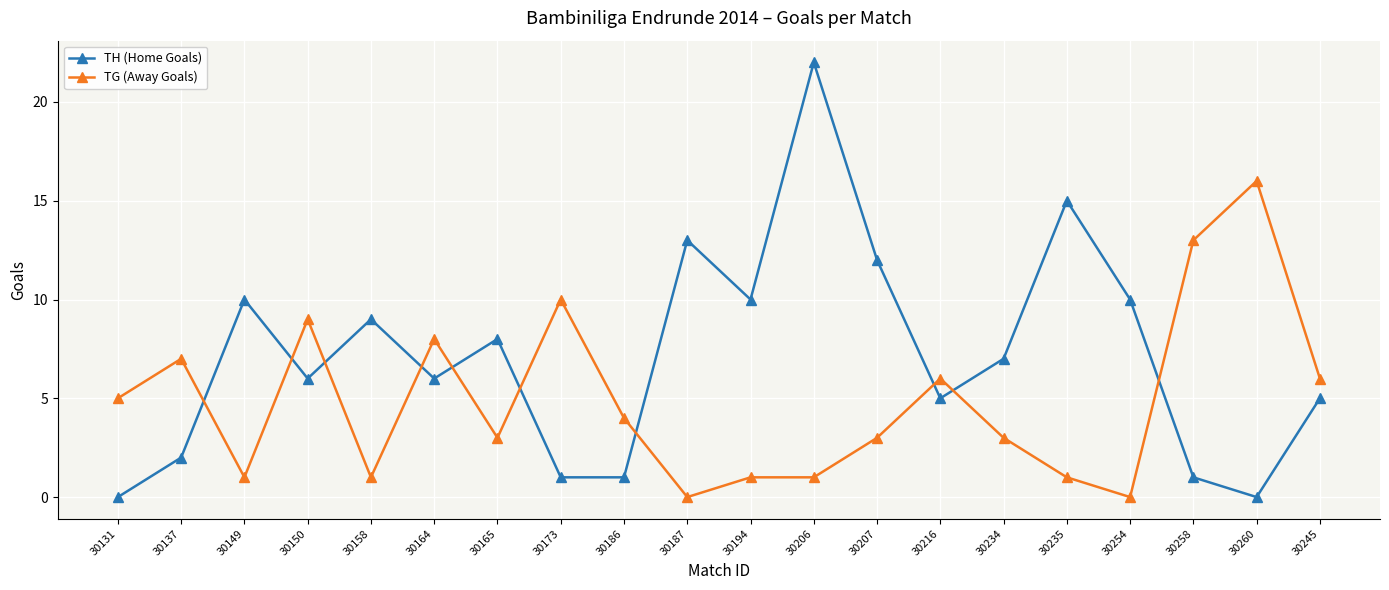

Is it true that TG (Away Goals) equals 8 at 30164?

True